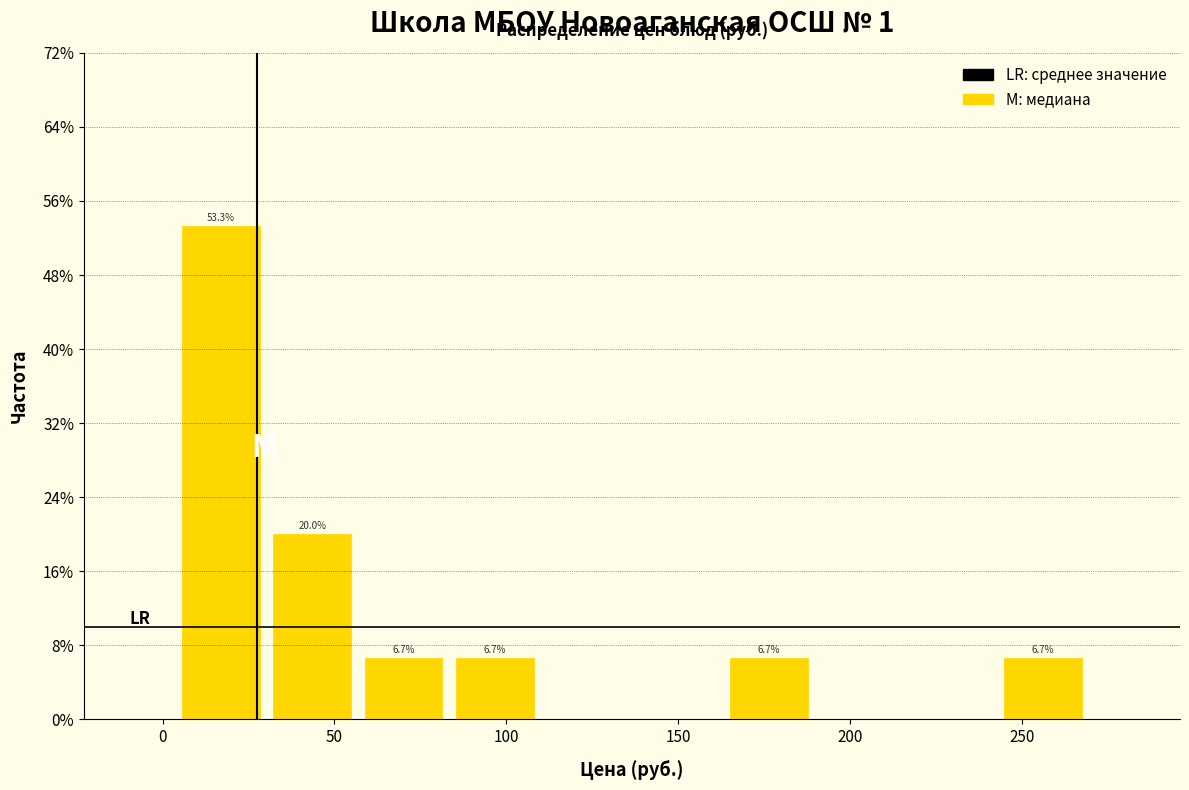

Which range on the x-axis has the tallest bar?

5 to 30